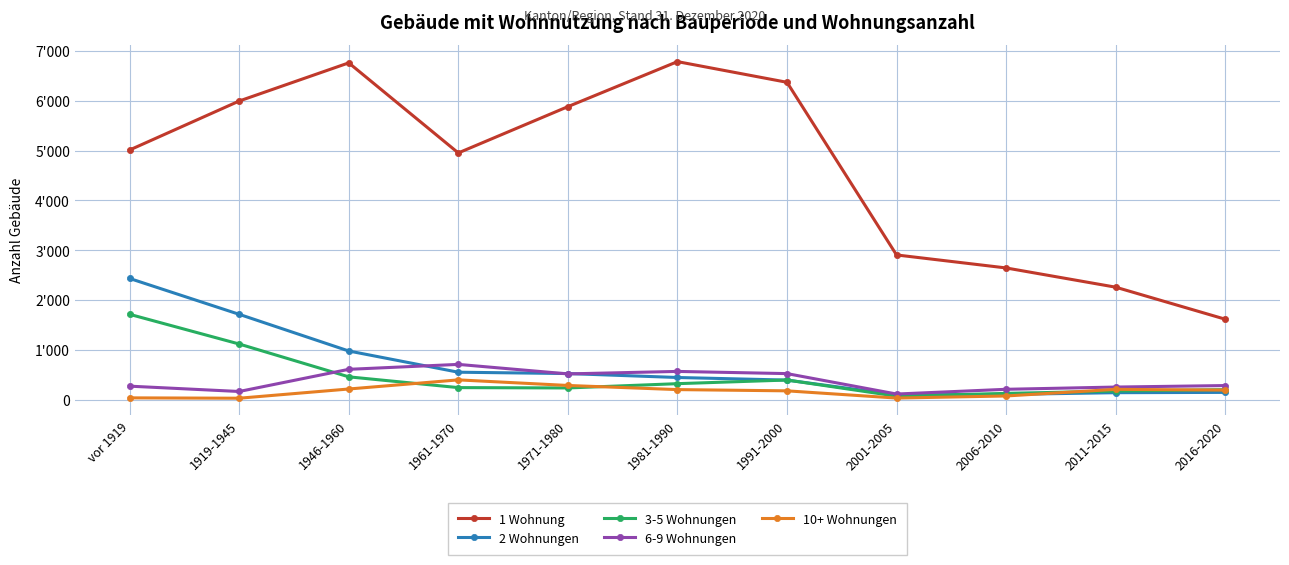

What are all the series names shown in the legend?

1 Wohnung, 2 Wohnungen, 3-5 Wohnungen, 6-9 Wohnungen, 10+ Wohnungen